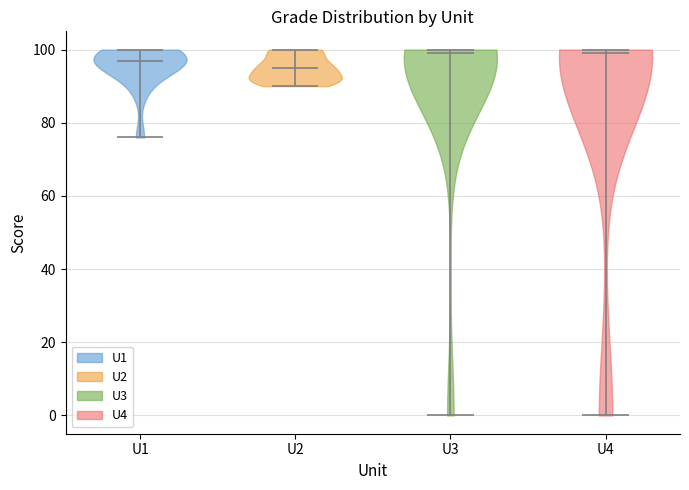

Where does the median line of the violin for U4 sit on the y-axis? The values are not printed on the chart, so give them approximately, as read against the axis.

100